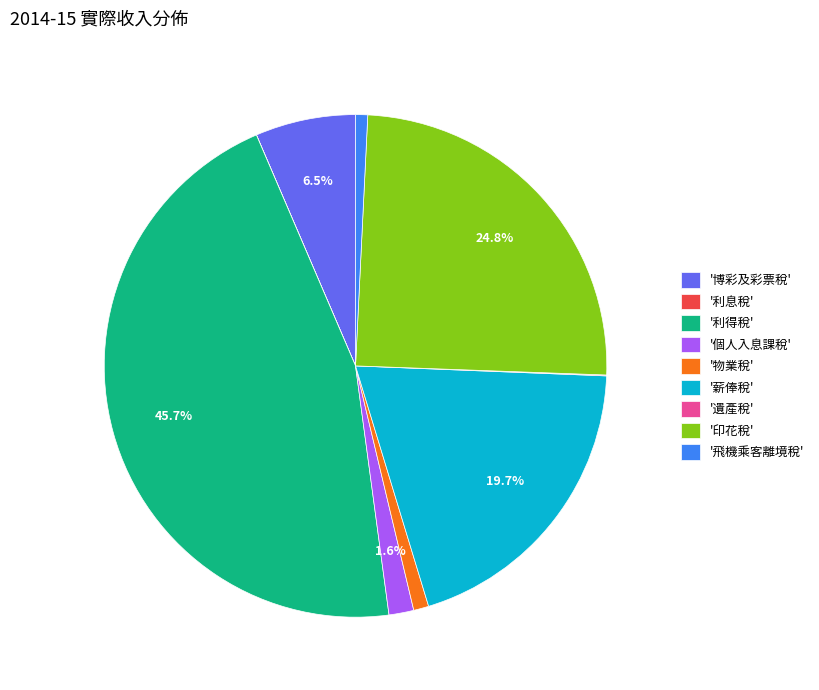

To the nearest percent, what is the difference between the largest and smallest slice percentages?

46%